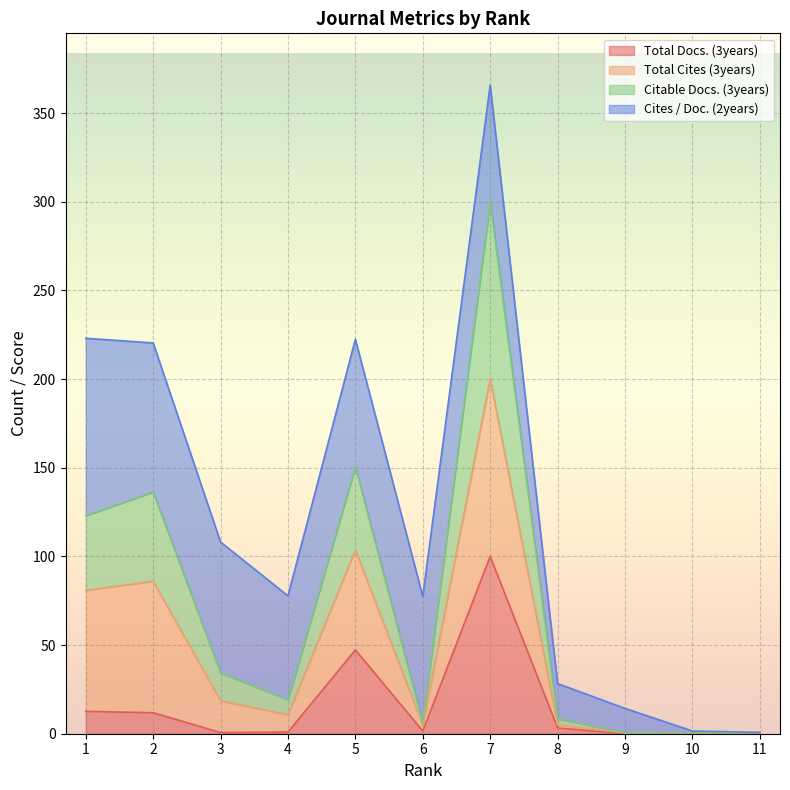

Is the value of Total Docs. (3years) at 6 greater than the value of Citable Docs. (3years) at 11?

Yes